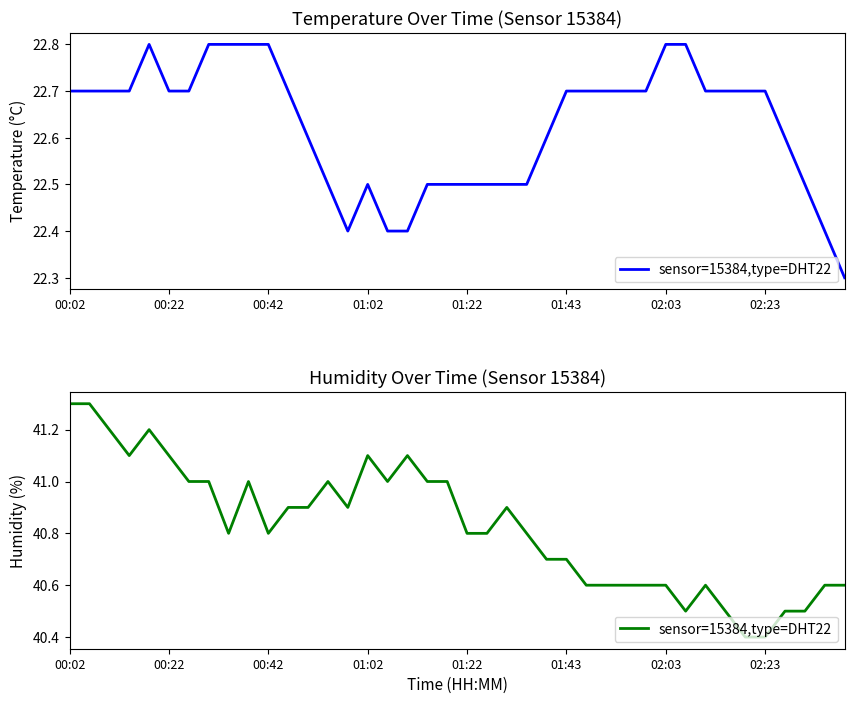

What is the difference between the maximum and minimum values?

0.9